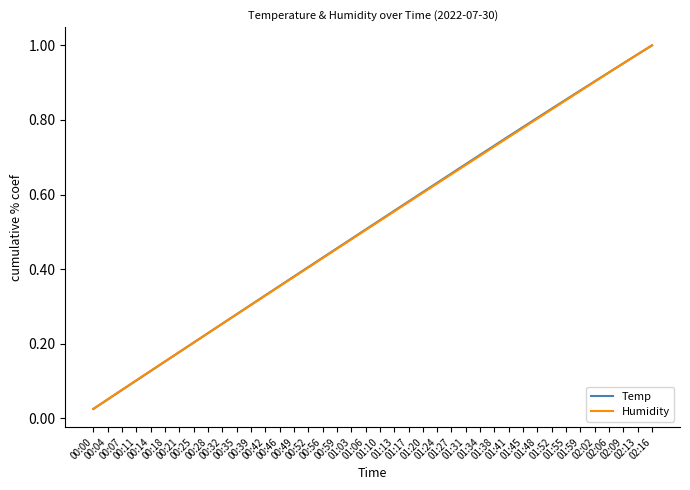

Reading left to right, transcribe all the data shown in this chart.

Temp: 0.0	0.1	0.1	0.1	0.1	0.2	0.2	0.2	0.2	0.3	0.3	0.3	0.3	0.4	0.4	0.4	0.4	0.5	0.5	0.5	0.5	0.6	0.6	0.6	0.6	0.7	0.7	0.7	0.7	0.8	0.8	0.8	0.8	0.9	0.9	0.9	0.9	1.0	1.0	1.0
Humidity: 0.0	0.1	0.1	0.1	0.1	0.2	0.2	0.2	0.2	0.3	0.3	0.3	0.3	0.4	0.4	0.4	0.4	0.5	0.5	0.5	0.5	0.6	0.6	0.6	0.6	0.7	0.7	0.7	0.7	0.8	0.8	0.8	0.8	0.9	0.9	0.9	0.9	1.0	1.0	1.0